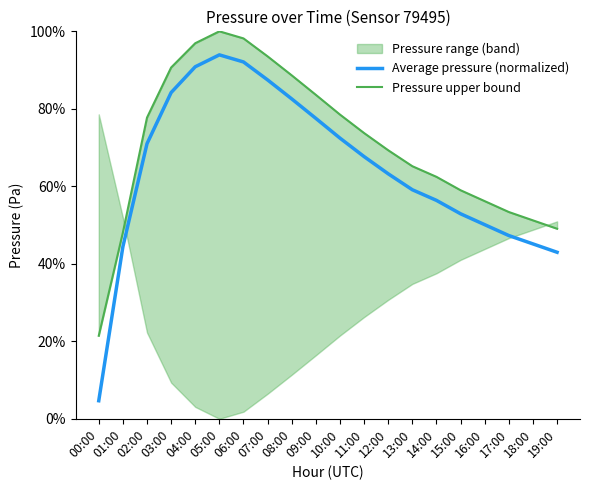

At how many categories does at least one series exceed 35?

19